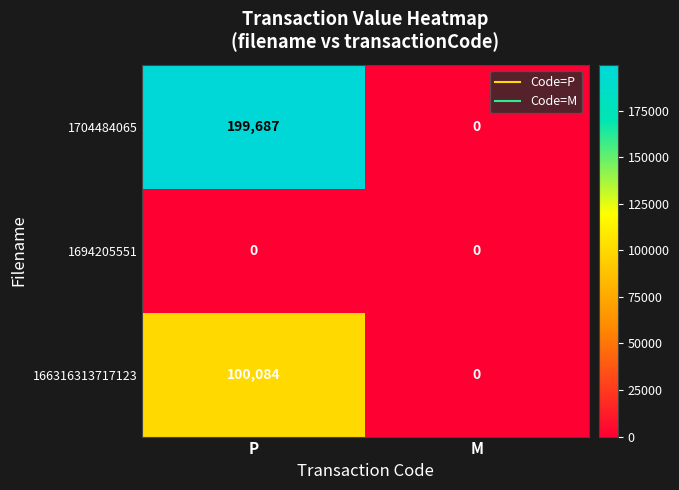

List the series in order of their peak value, highest first.

1704484065, 166316313717123, 1694205551